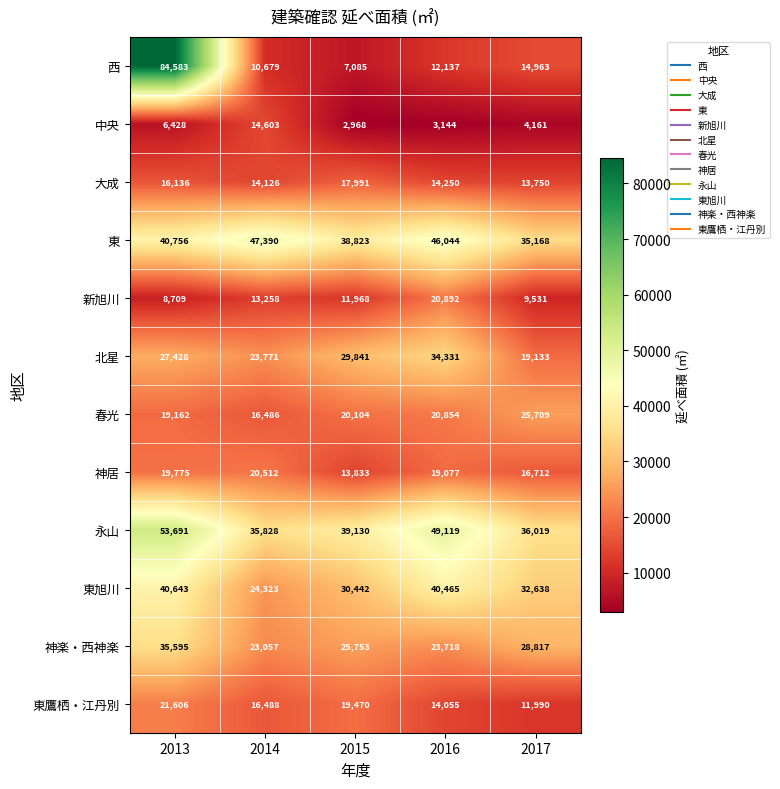

What is the sum of the 西 values at 2013 and 2016?

96720